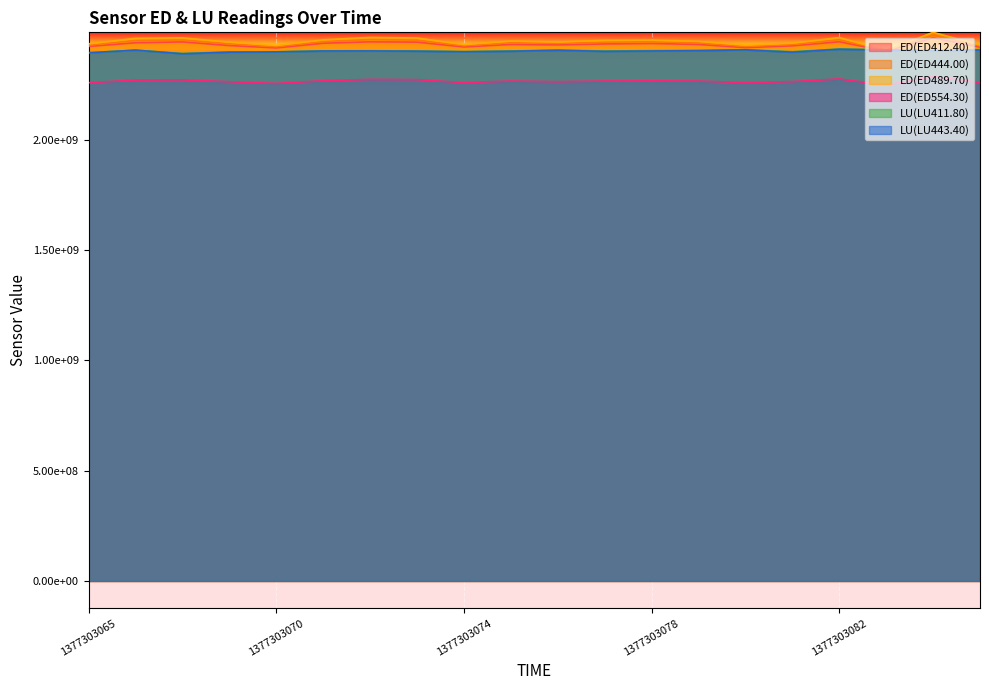

Which label corresponds to the largest value in the chart?

1377303084